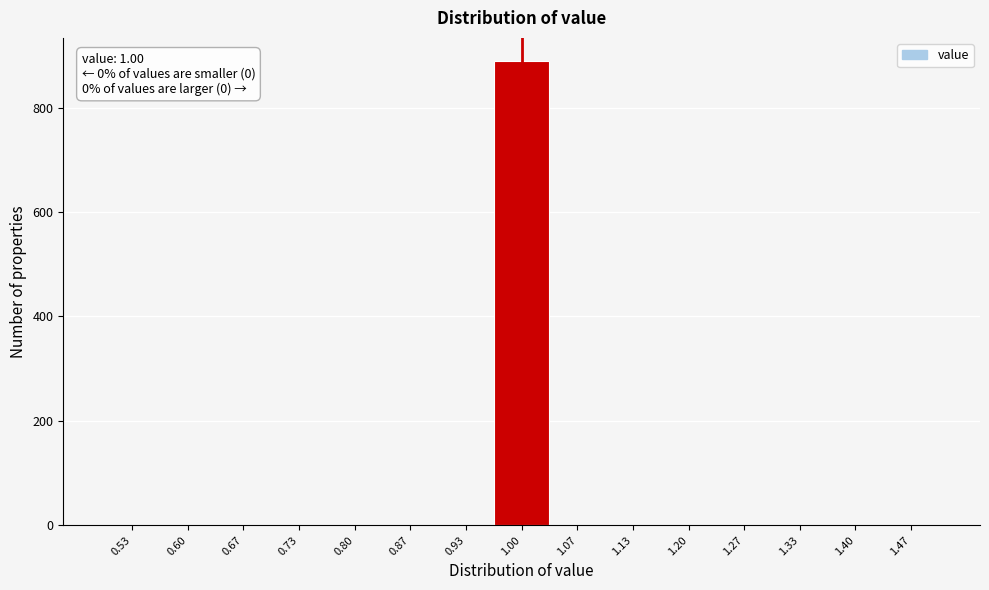

Which range on the x-axis has the tallest bar?

0.97 to 1.03